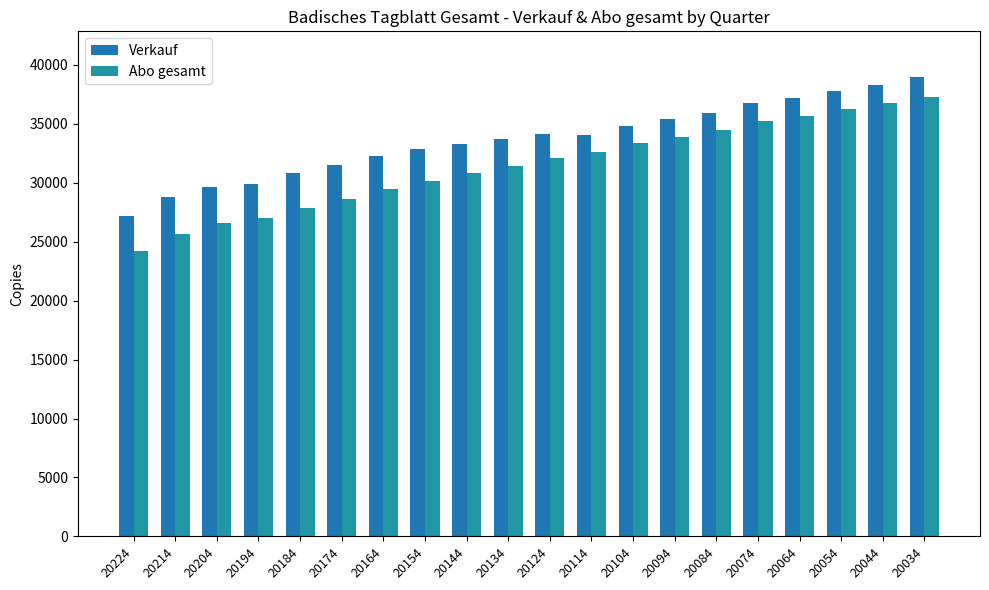

Does the chart contain stacked bars?

No